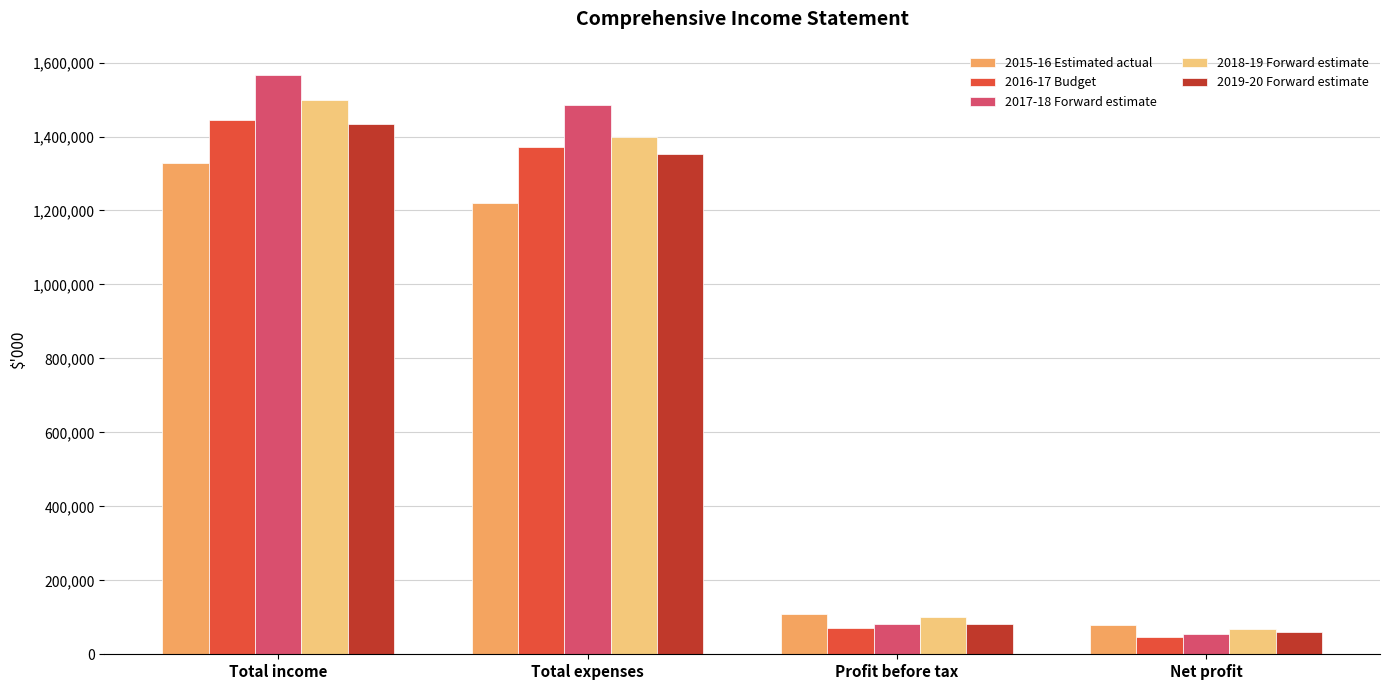

What is the sum of the 2016-17 Budget values at Net profit and Total expenses?

1419478